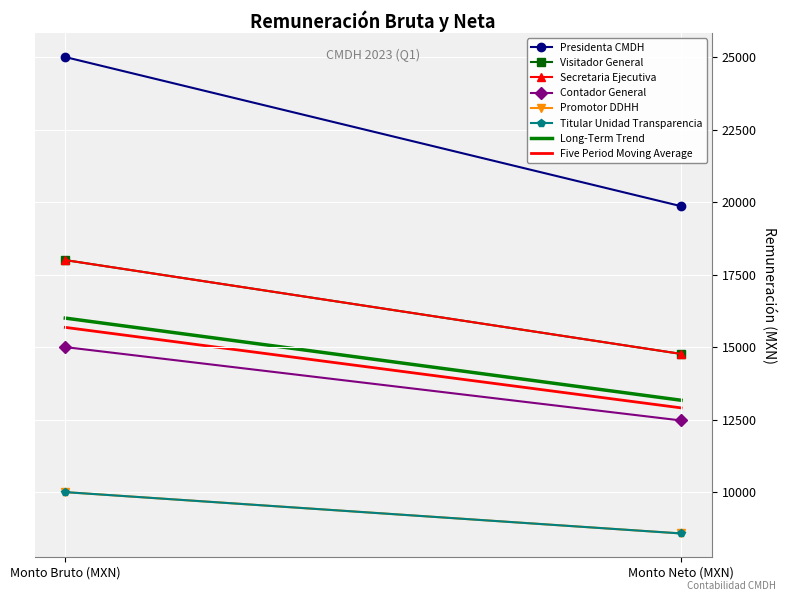

What is the sum of all Secretaria Ejecutiva values?

32765.2